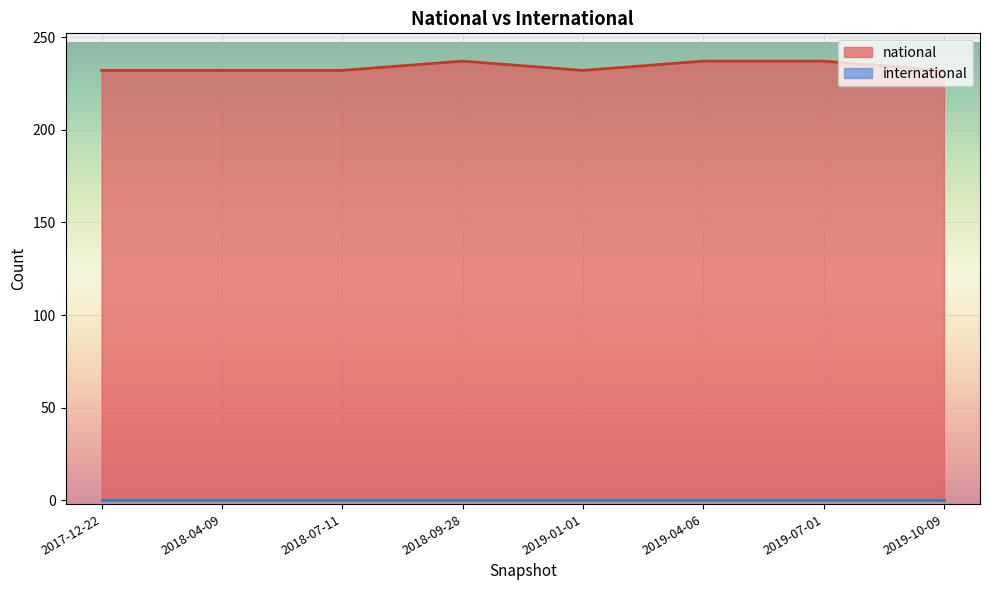

What is the sum of all values?

1871